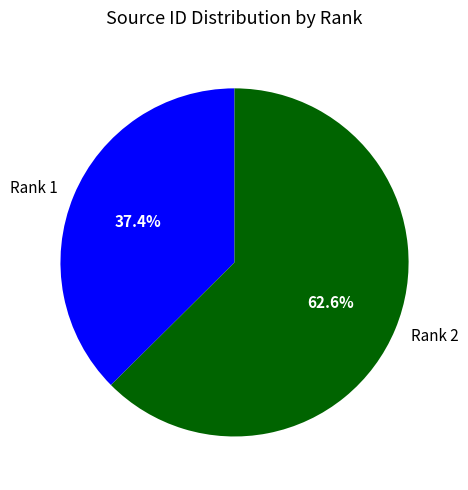

Which slice represents more than half of the pie?

Rank 2